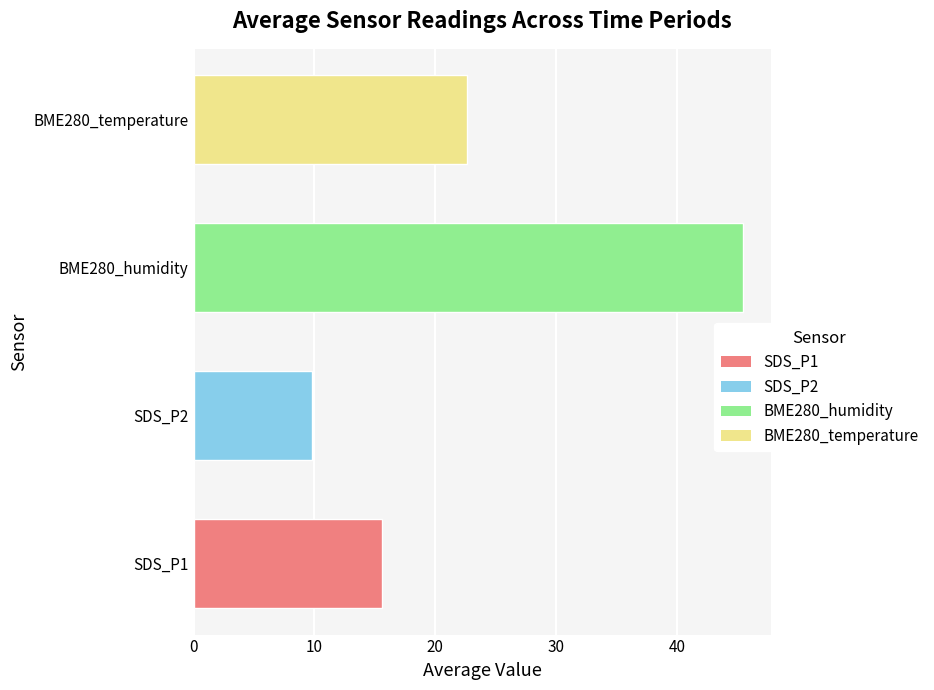

Reading bottom to top, transcribe all the data shown in this chart.

SDS_P1=15.6	SDS_P2=9.8	BME280_humidity=45.5	BME280_temperature=22.6